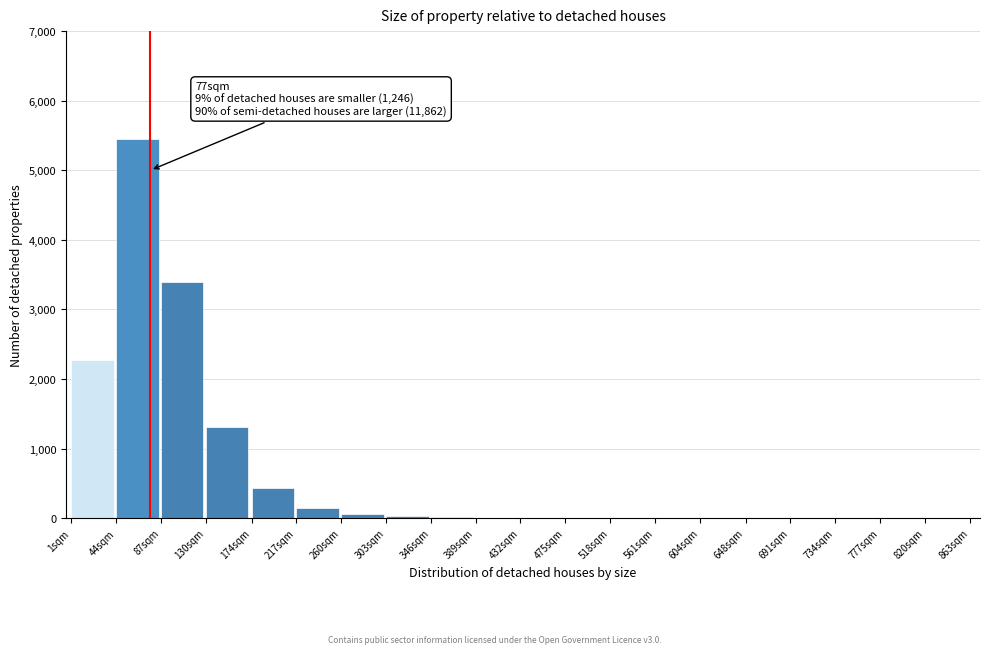

What is the sum of all values?

13116